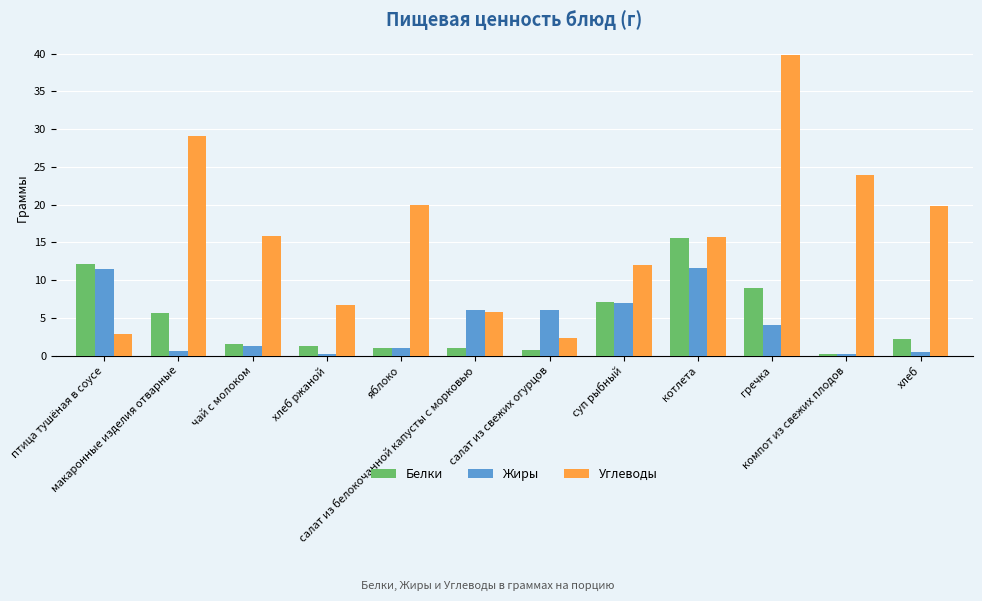

What is the sum of all Белки values?

57.5